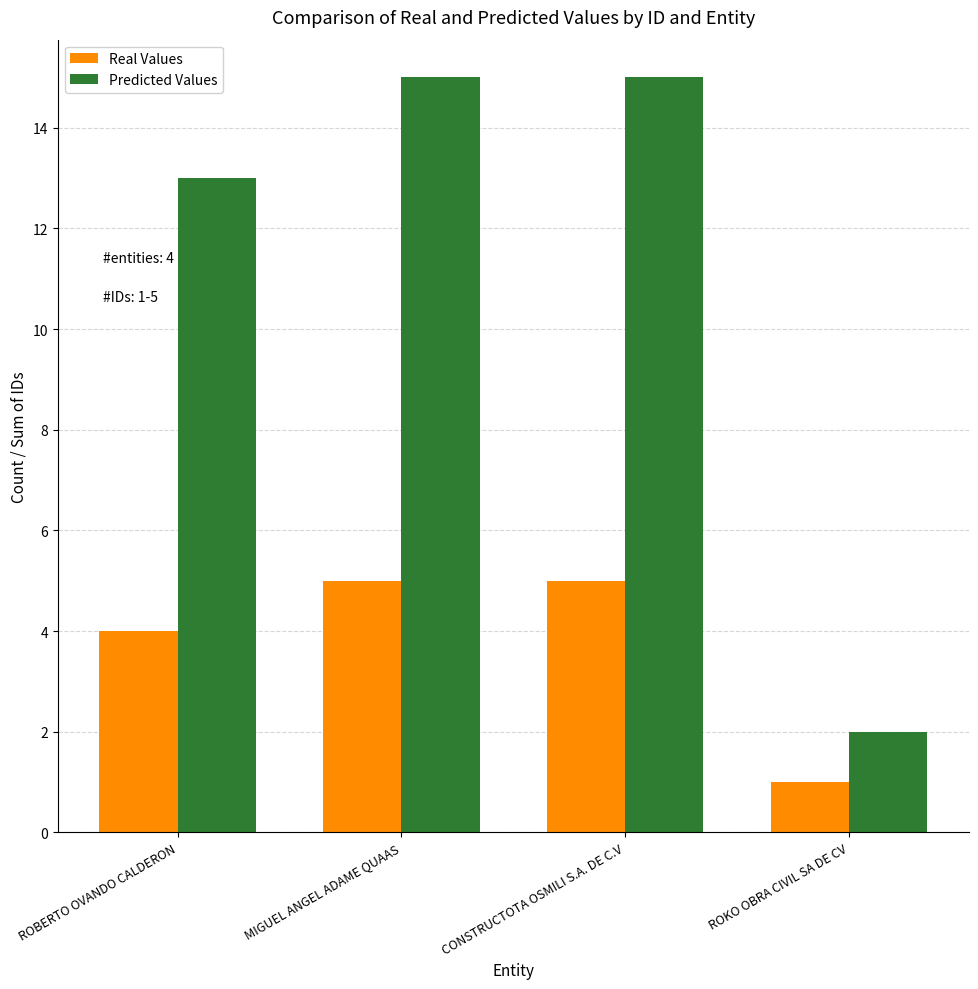

Is the value of Predicted Values at MIGUEL ANGEL ADAME QUAAS greater than the value of Real Values at ROBERTO OVANDO CALDERON?

Yes